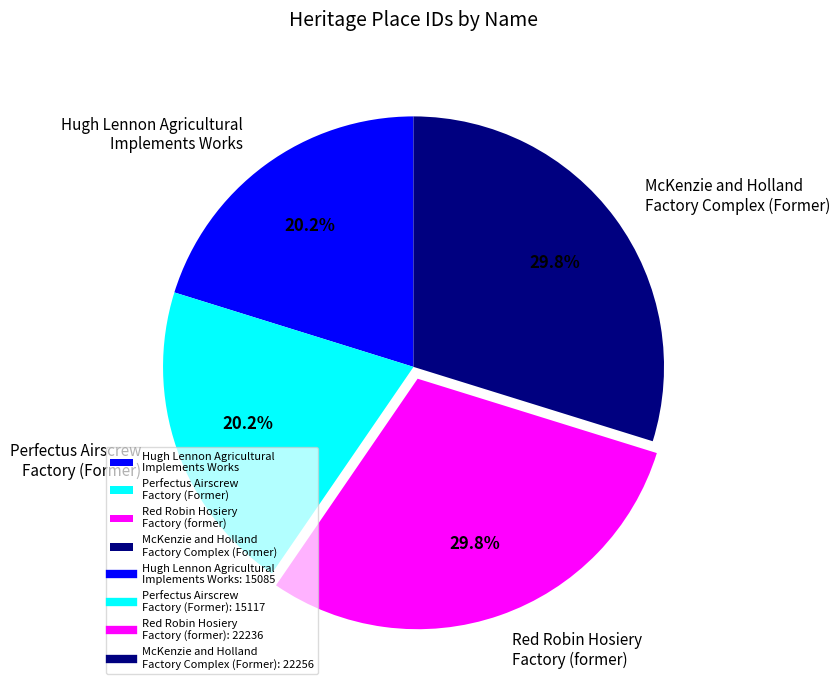

Approximately how many times larger is the value at Hugh Lennon Agricultural Implements Works compared to Perfectus Airscrew Factory (Former)?

1.0